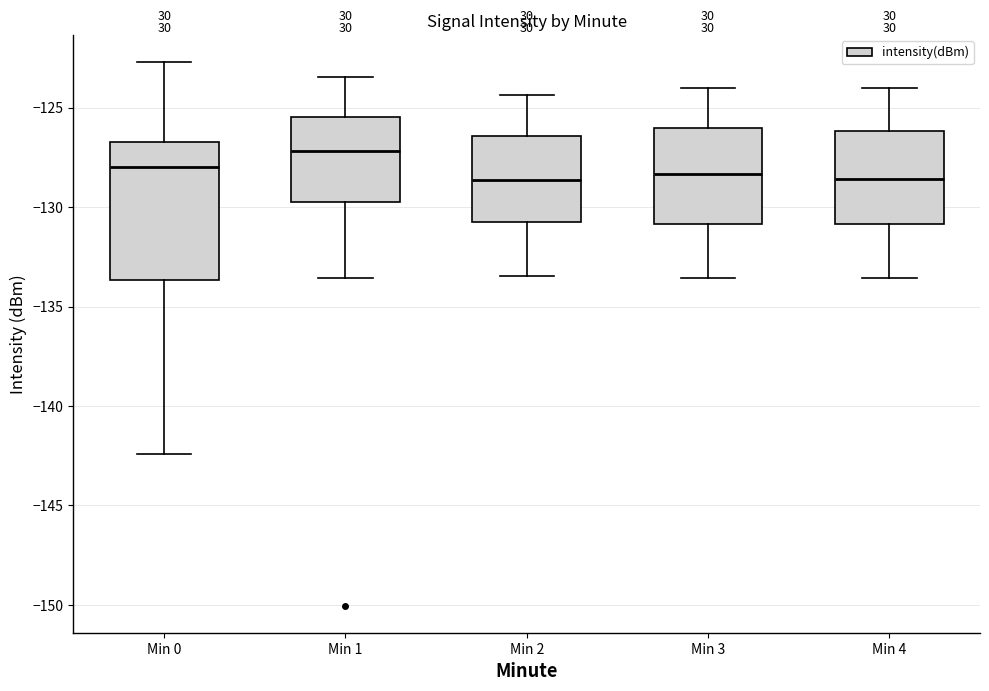

Comparing the boxes themselves (not the whiskers), which one is the tallest?

Min 0